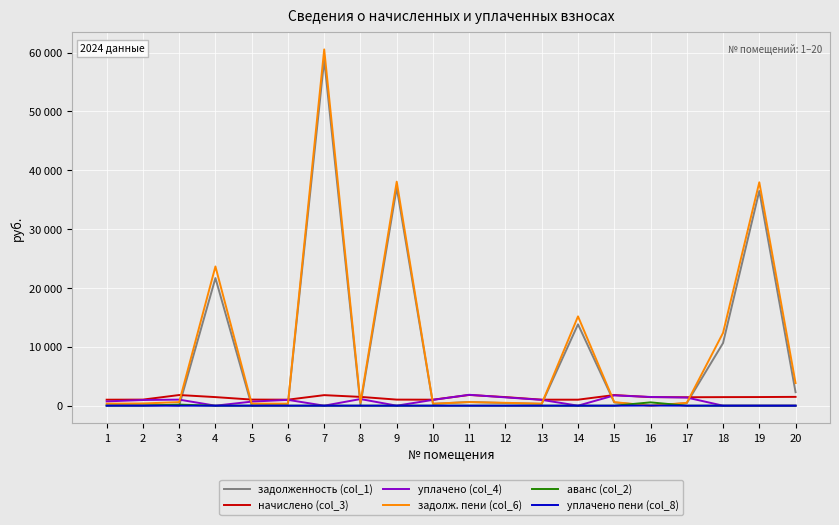

Between which two adjacent categories do уплачено (col_4) and начислено (col_3) first intersect?

10 and 11